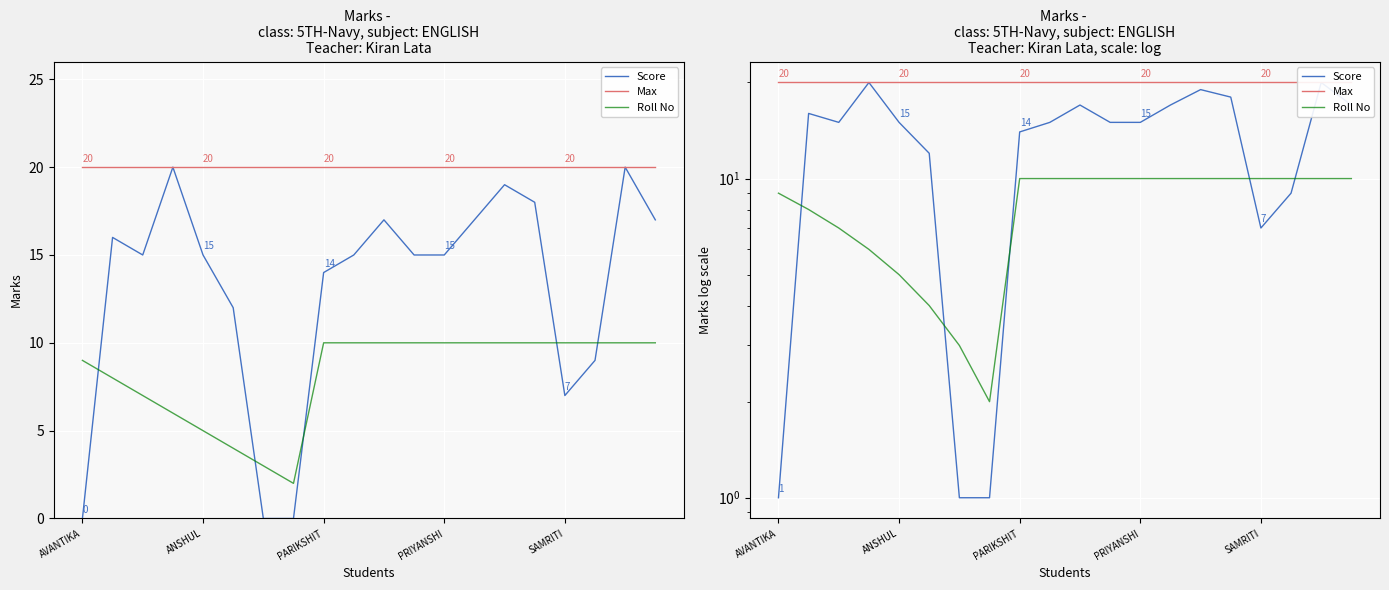

What is the difference between the second highest and minimum values in the Roll No series?

8